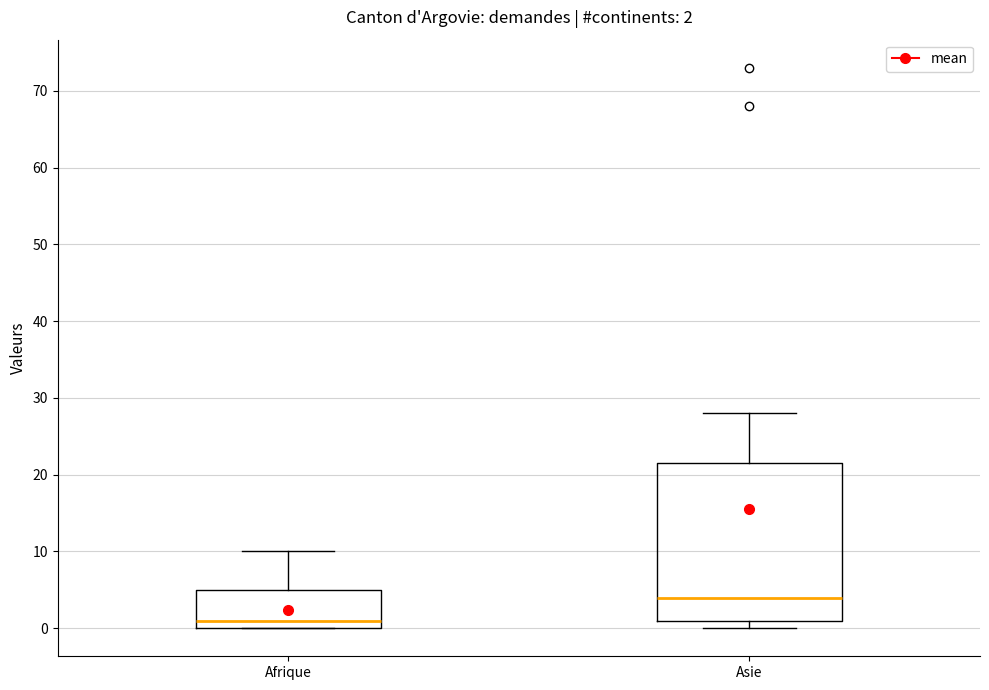

Comparing the boxes themselves (not the whiskers), which one is the tallest?

Asie